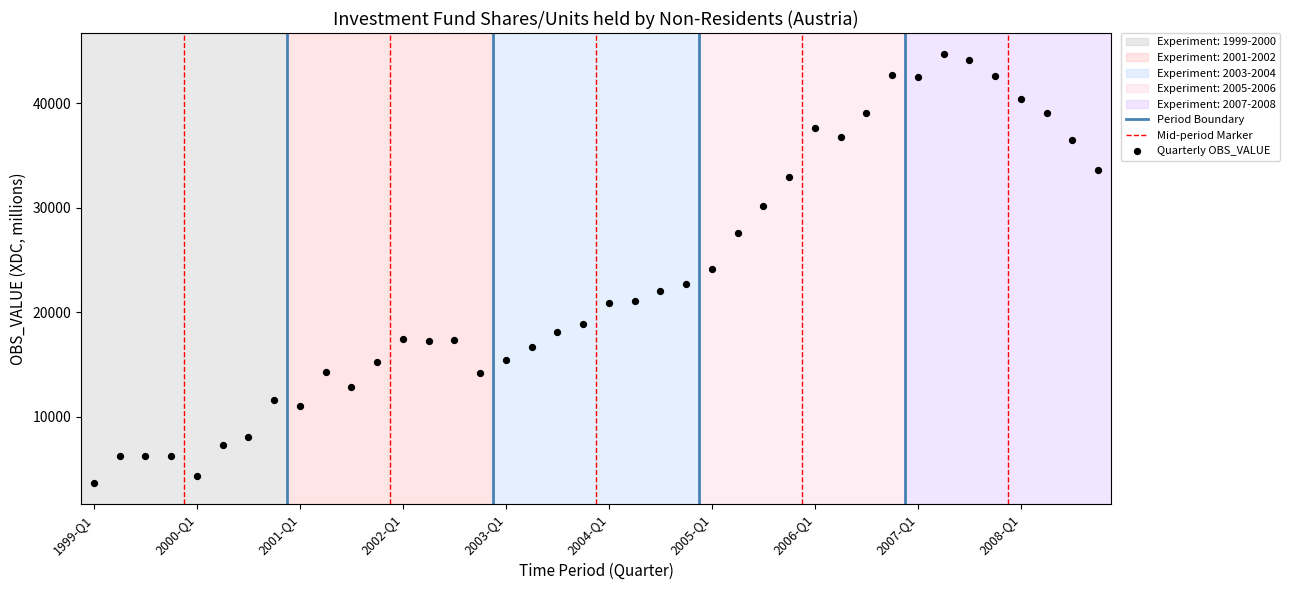

What is the range of Y values (max minus min)?

40950